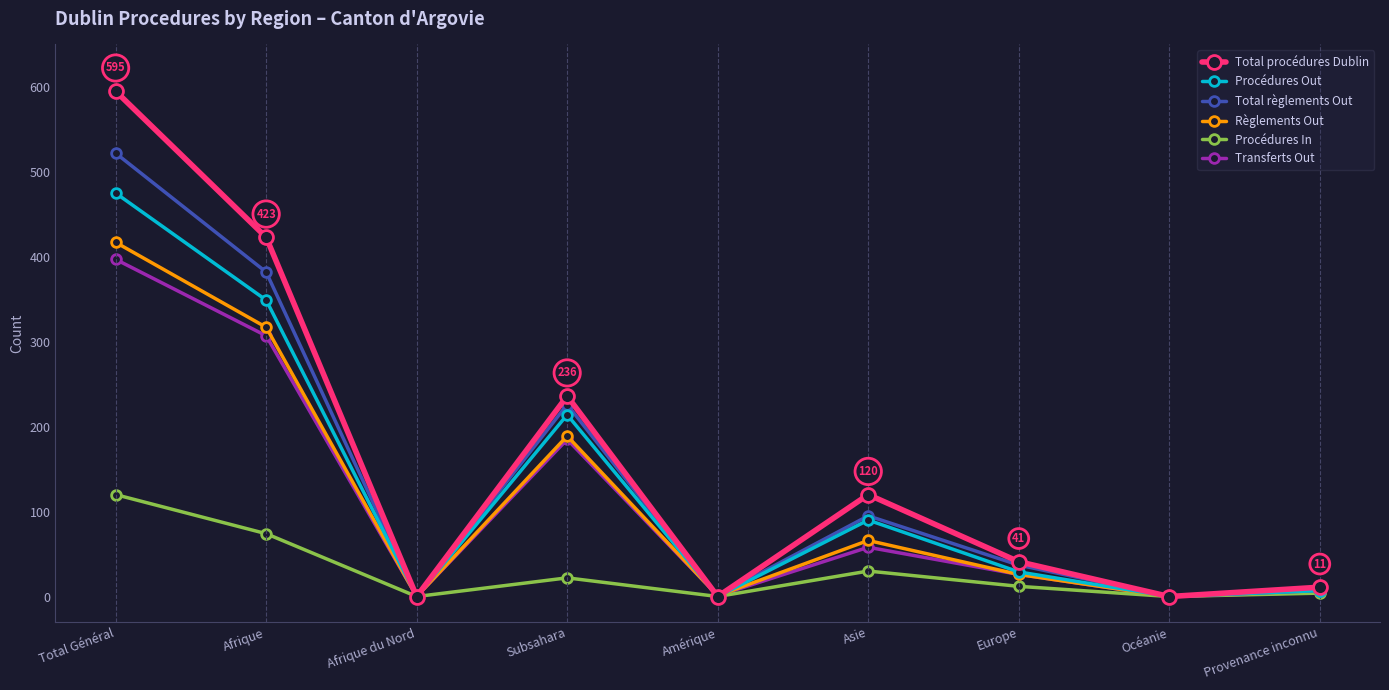

What is the label of the 4th point from the left?

Subsahara